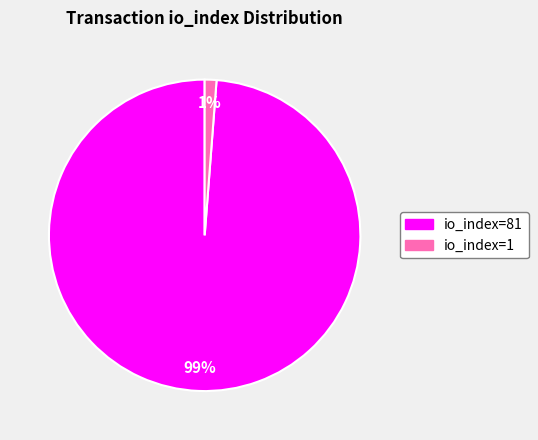

Which slice represents more than half of the pie?

io_index=81